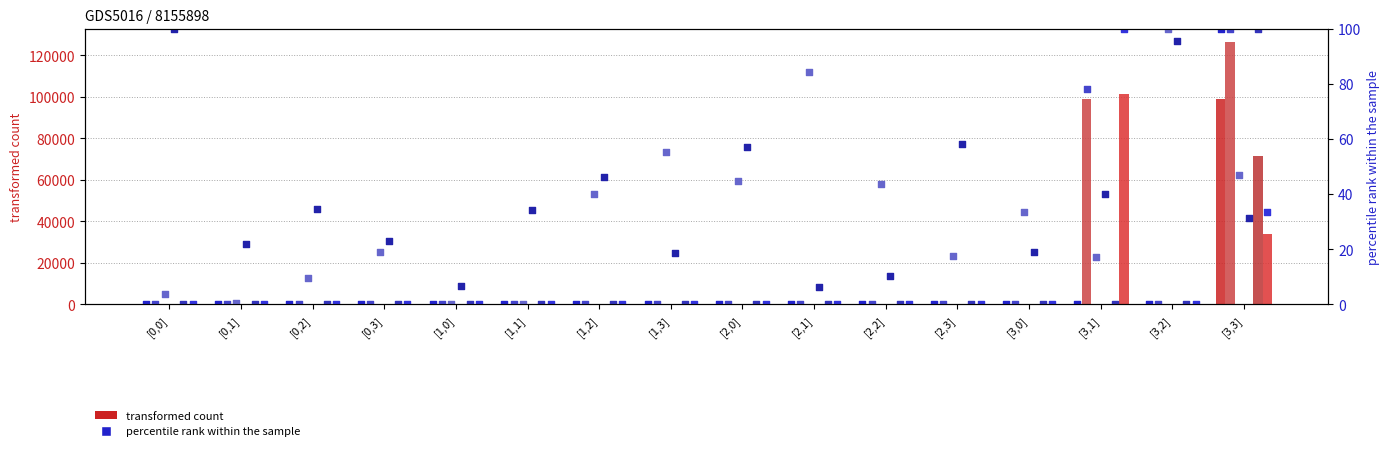

Is the value of 2014_05_02-16_37_42 at [2,2] greater than the value of 2014_05_02-16_38_52 at [3,2]?

No